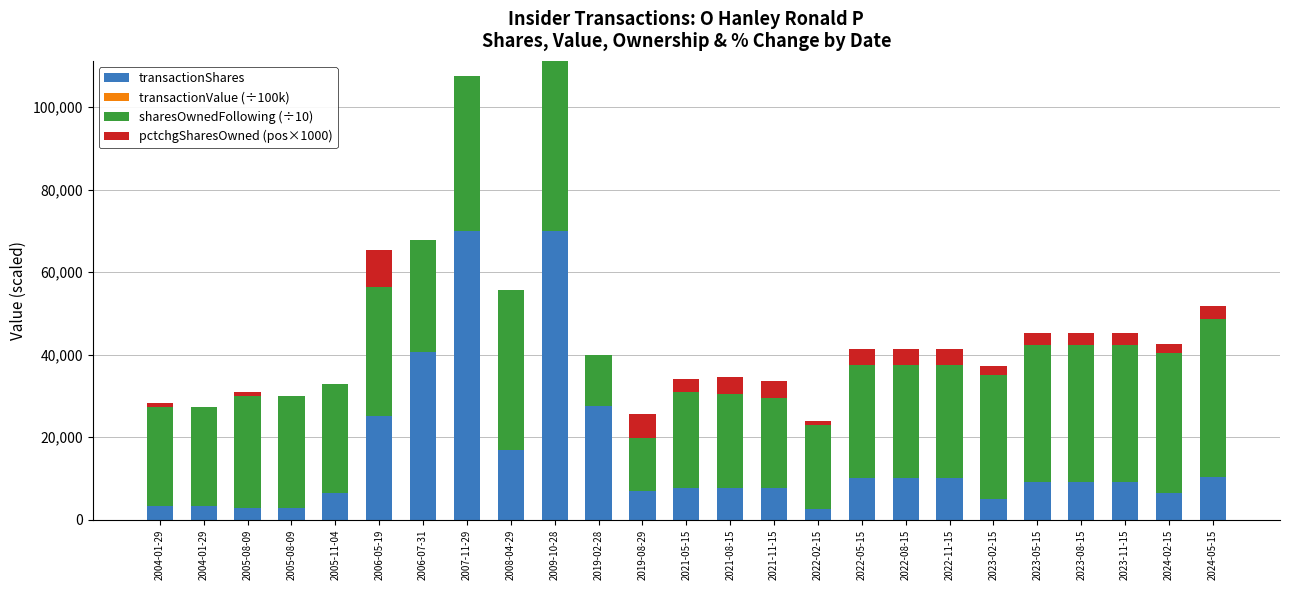

What is the value of the transactionShares bar at the 22nd from the left?

9124.0